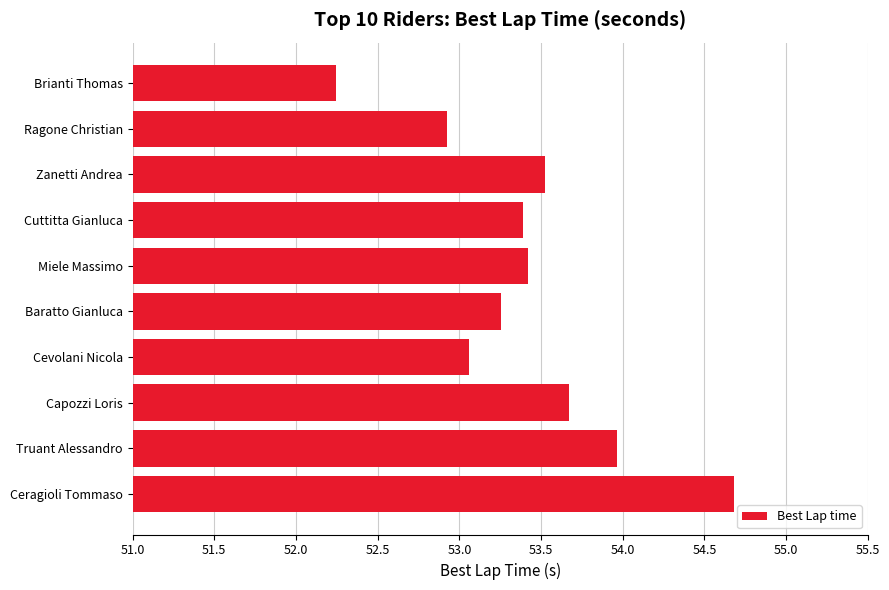

What is the average value?

53.4